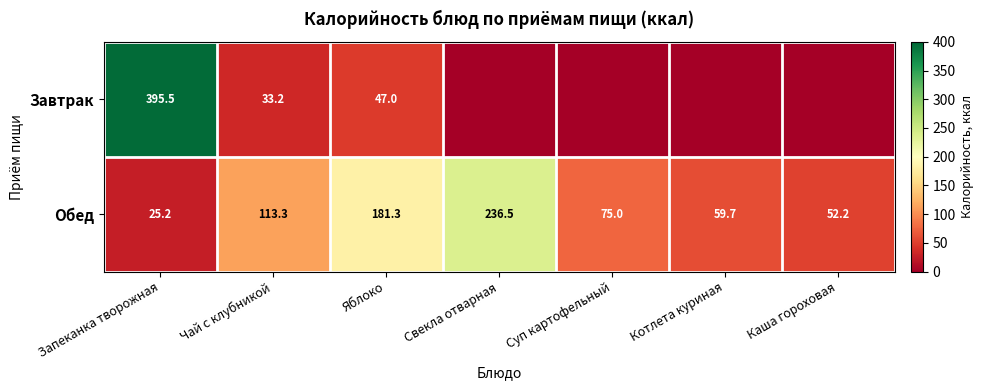

What is the total value across all series at Суп картофельный?

75.0